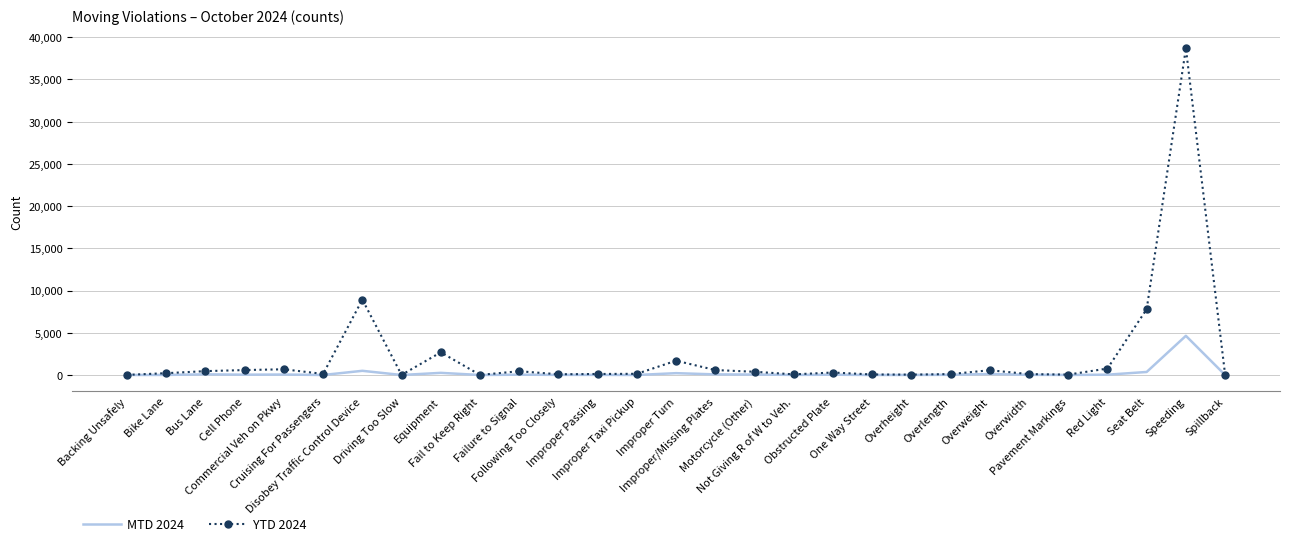

Rank the series by their average value, from lowest to highest.

MTD 2024, YTD 2024